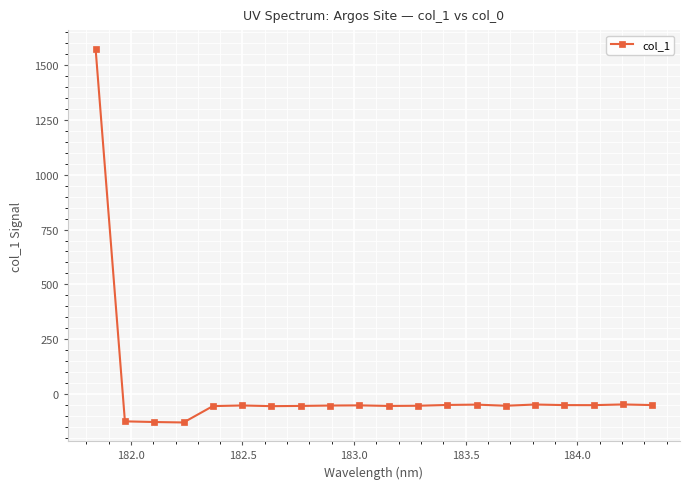

What is the value of the 15th point from the left?

-53.3